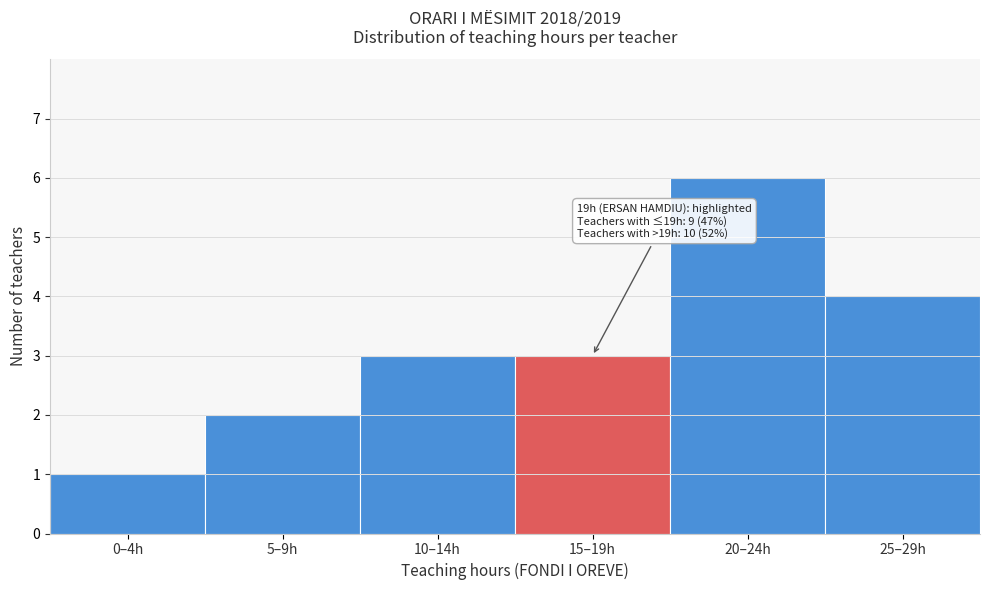

Reading left to right, extract all data points from this chart.

1	2	3	3	6	4